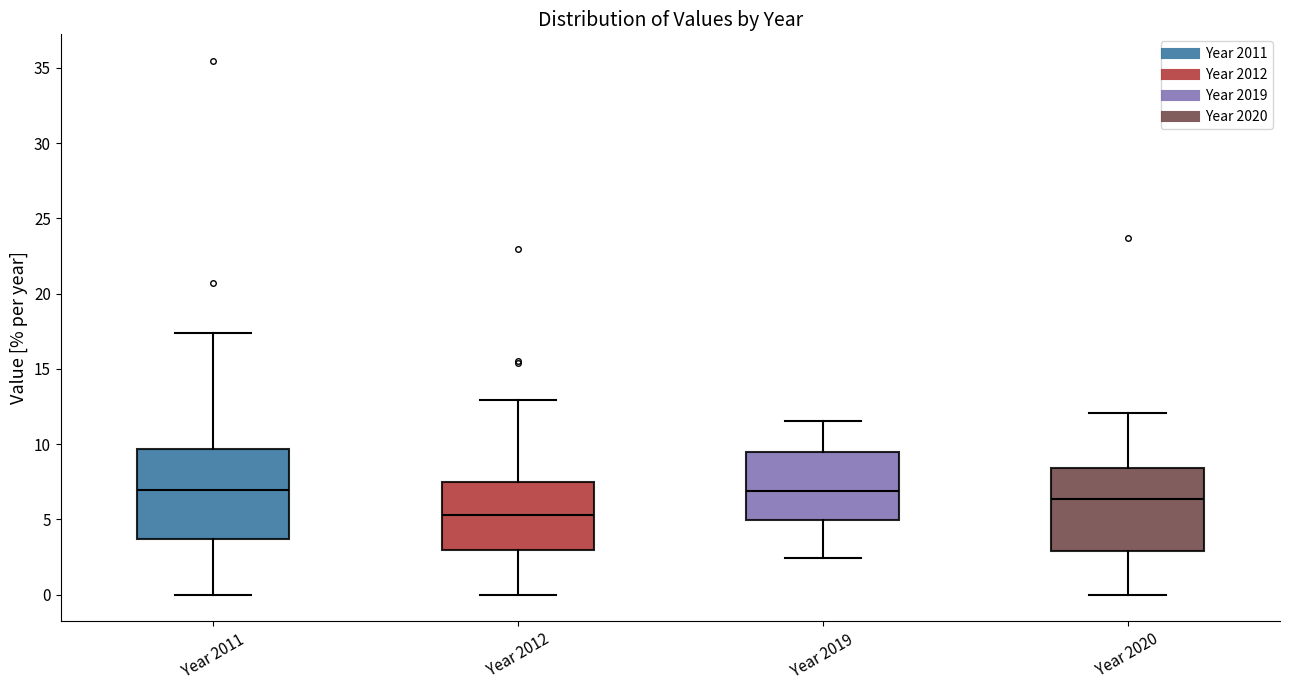

Reading left to right, transcribe this box plot: for each box, give where its median line is, the range the box spans, and where its two whiskers end, as read against the y-axis. The values are not printed on the chart, so give them approximately, as read against the axis.

Year 2011: median 7.0, box 3.5 to 9.5, whiskers 0.0 to 17.5
Year 2012: median 5.5, box 3.0 to 7.5, whiskers 0.0 to 13.0
Year 2019: median 7.0, box 5.0 to 9.5, whiskers 2.5 to 11.5
Year 2020: median 6.5, box 3.0 to 8.5, whiskers 0.0 to 12.0